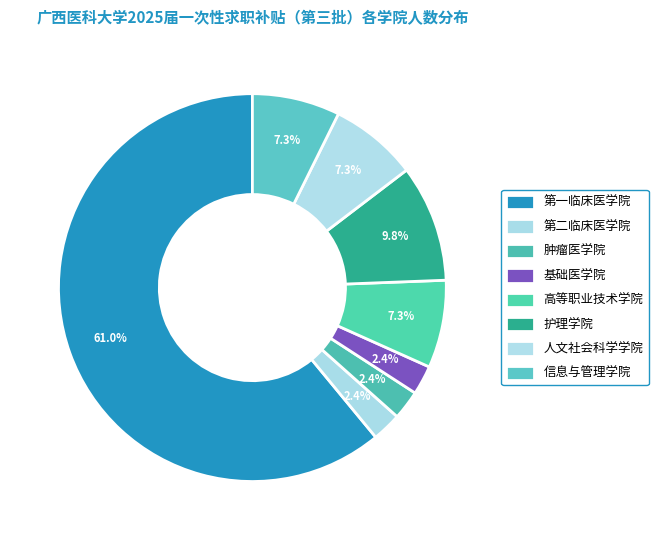

The 人文社会科学学院 slice represents 17% of the pie. True or false?

False